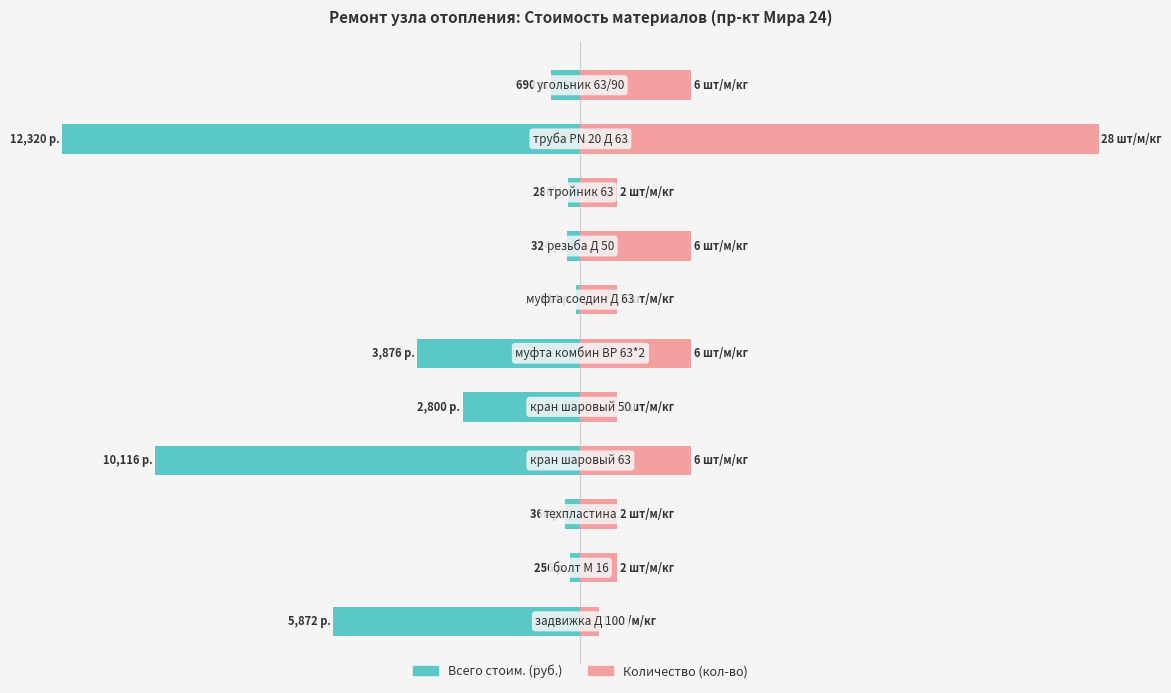

How many groups of bars are there?

11